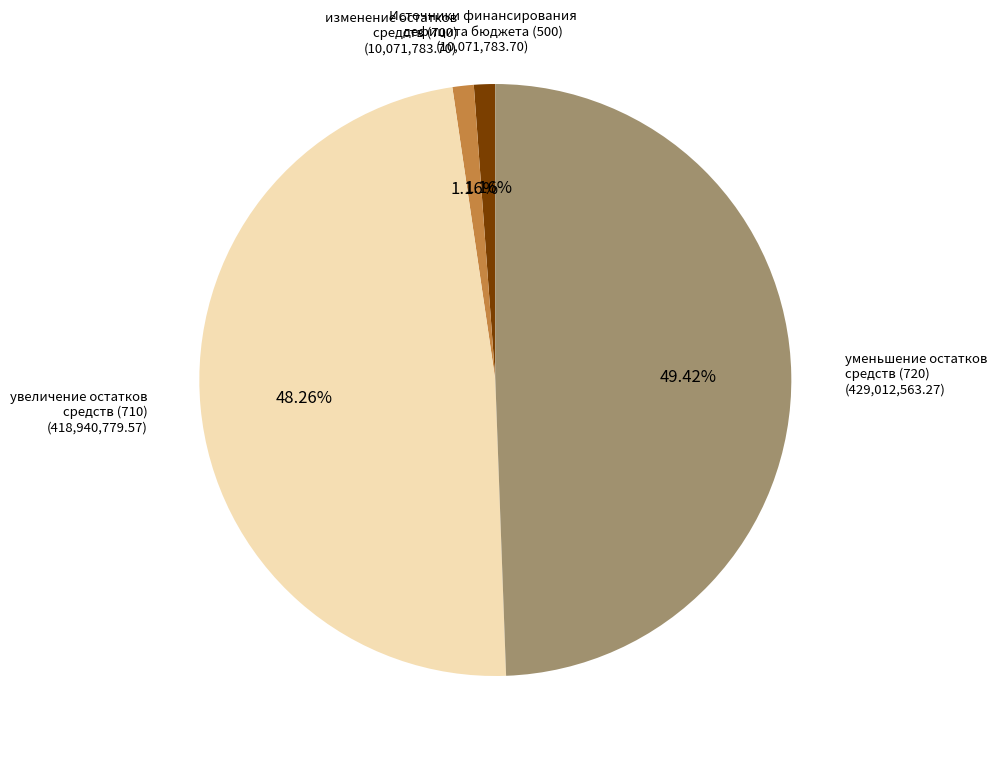

Is there any slice that represents more than half of the pie?

No